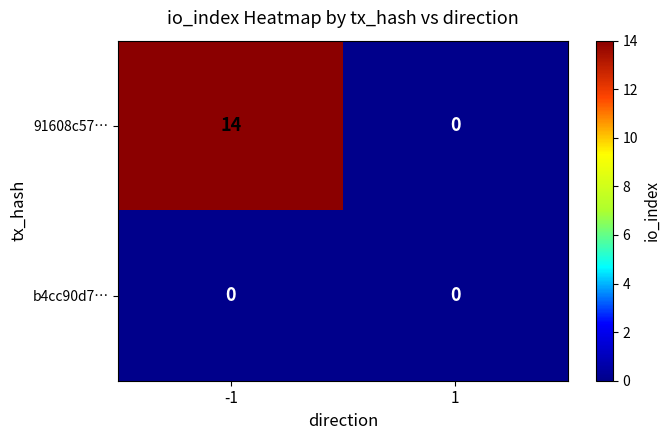

Reading left to right, extract all data points from this chart.

91608c57…: -1=14	1=0
b4cc90d7…: -1=0	1=0